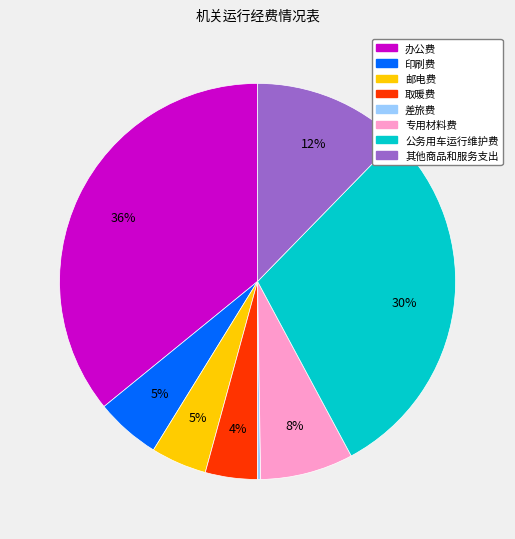

What is the ratio of the value at 办公费 to the value at 公务用车运行维护费?

1.2